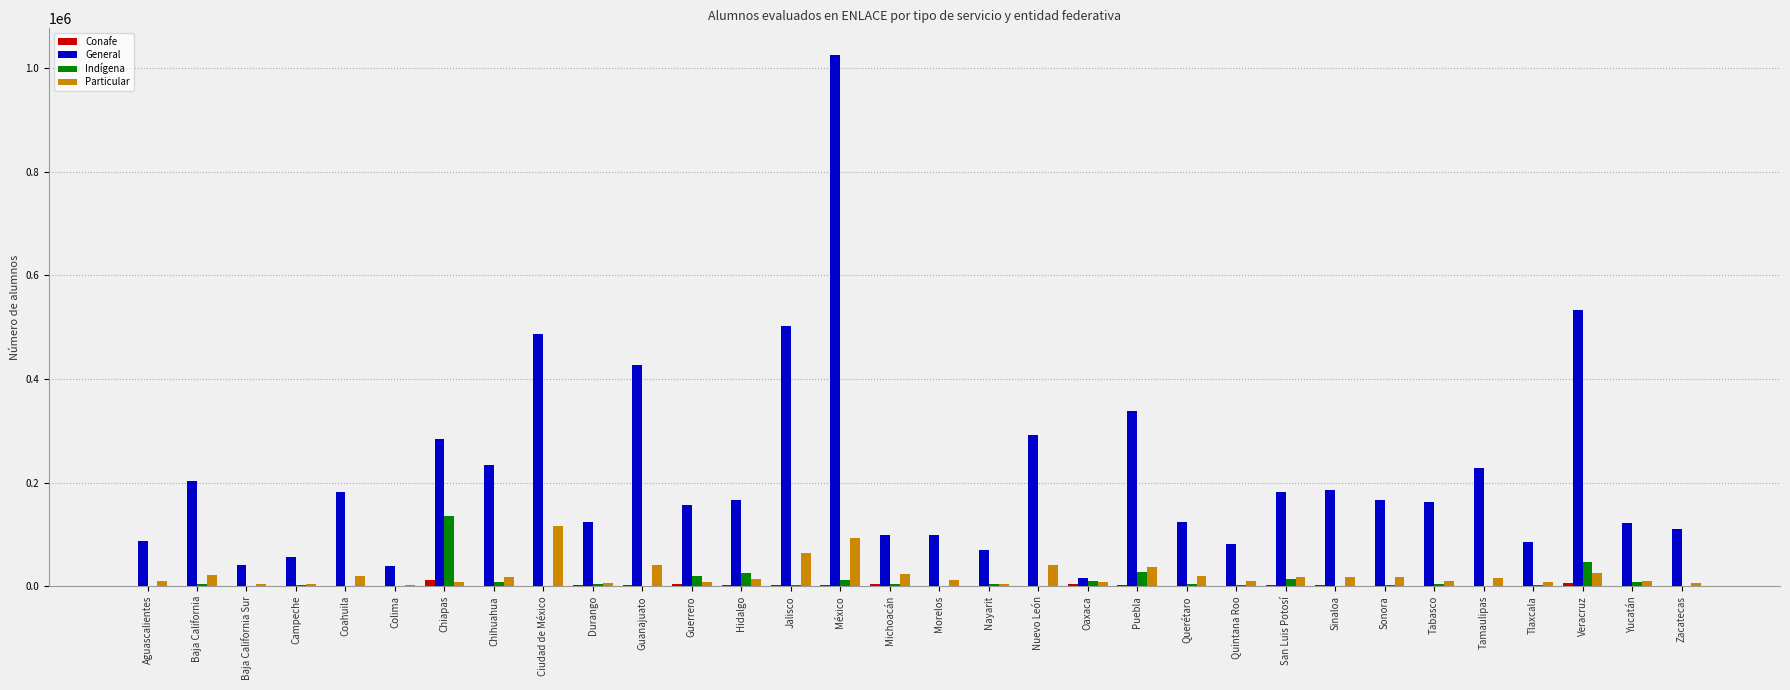

Is it true that Conafe equals 1581 at Jalisco?

True